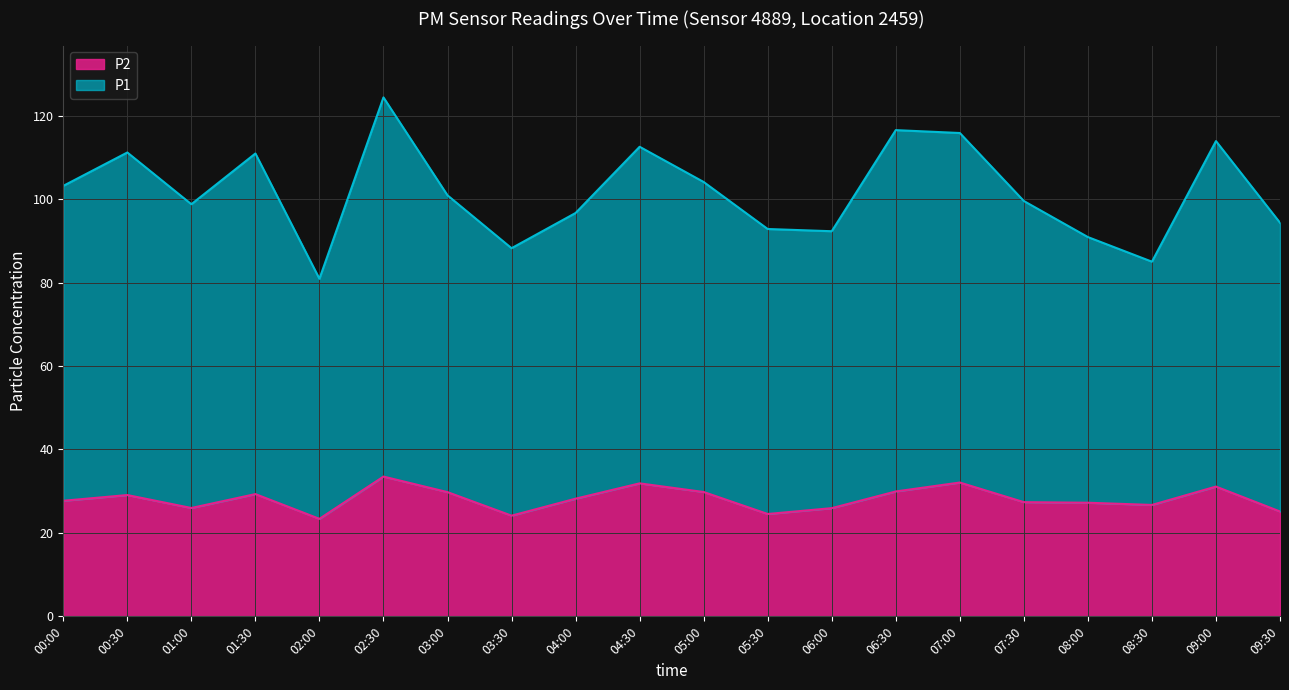

How many data points in P1 are less than 100?

10